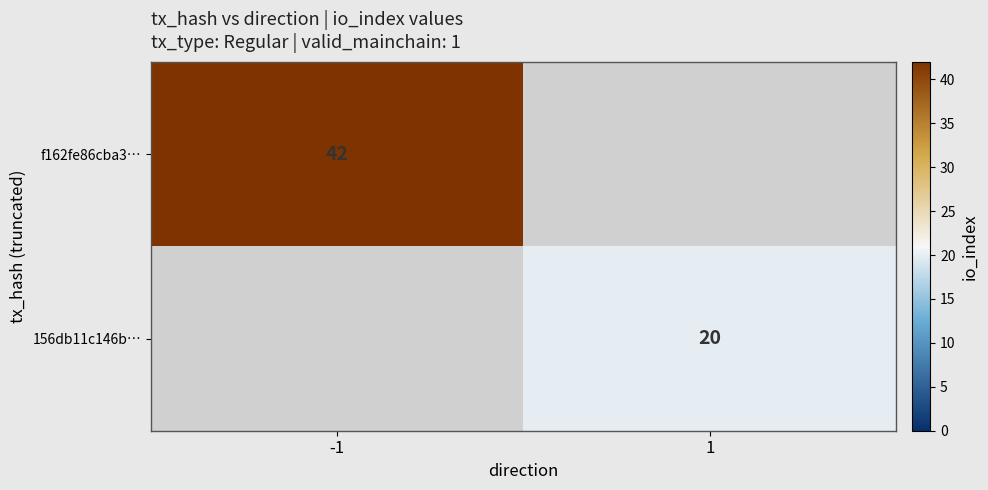

The f162fe86cba3… series shows 42 at -1. True or false?

True